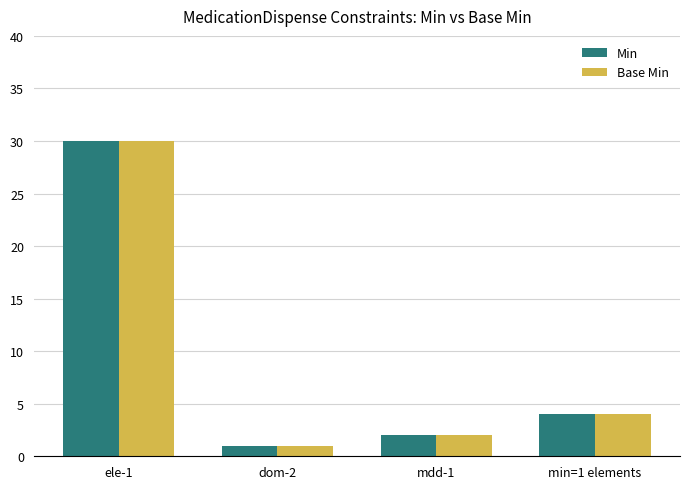

What is the highest value of the Min series?

30